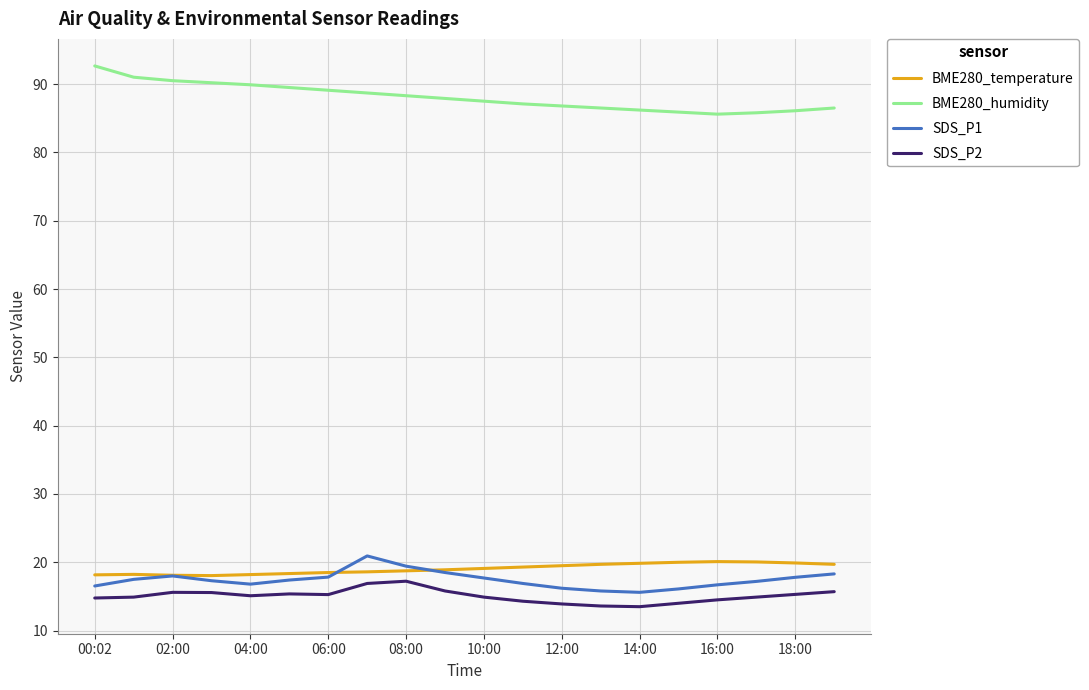

What is the sum of all SDS_P2 values?

301.1